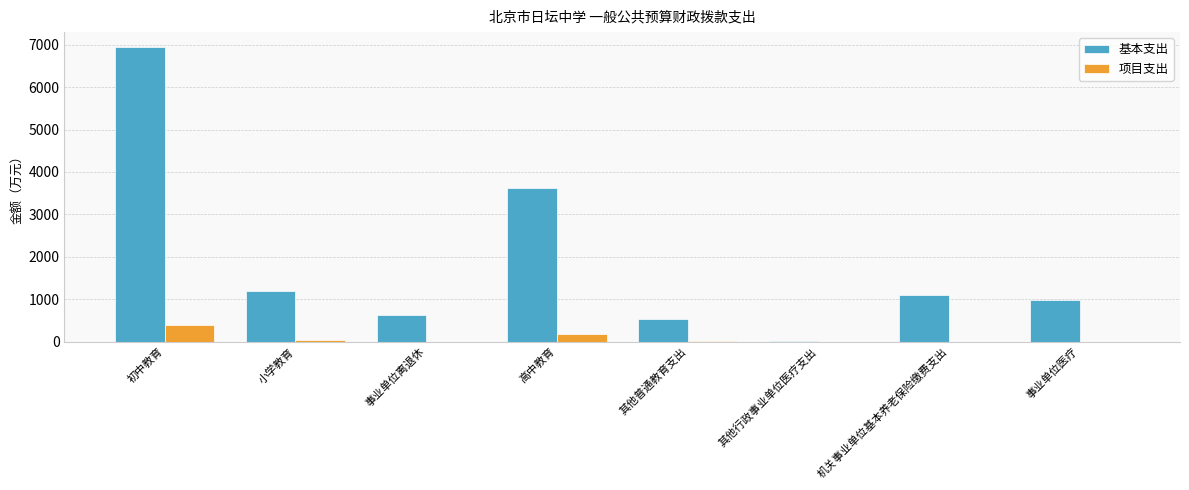

At which category does the chart reach its peak across all series?

初中教育